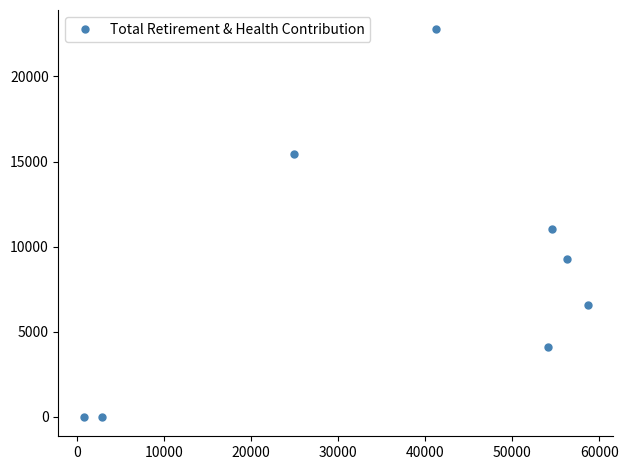

Reading left to right, list all the values displayed in this chart.

0	0	15432	22767	4109	11013	9268	6590